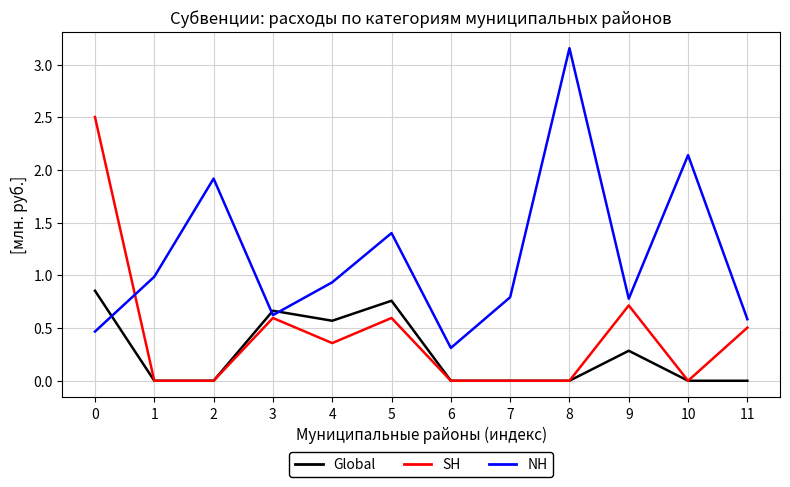

What is the sum of all SH values?

5.3